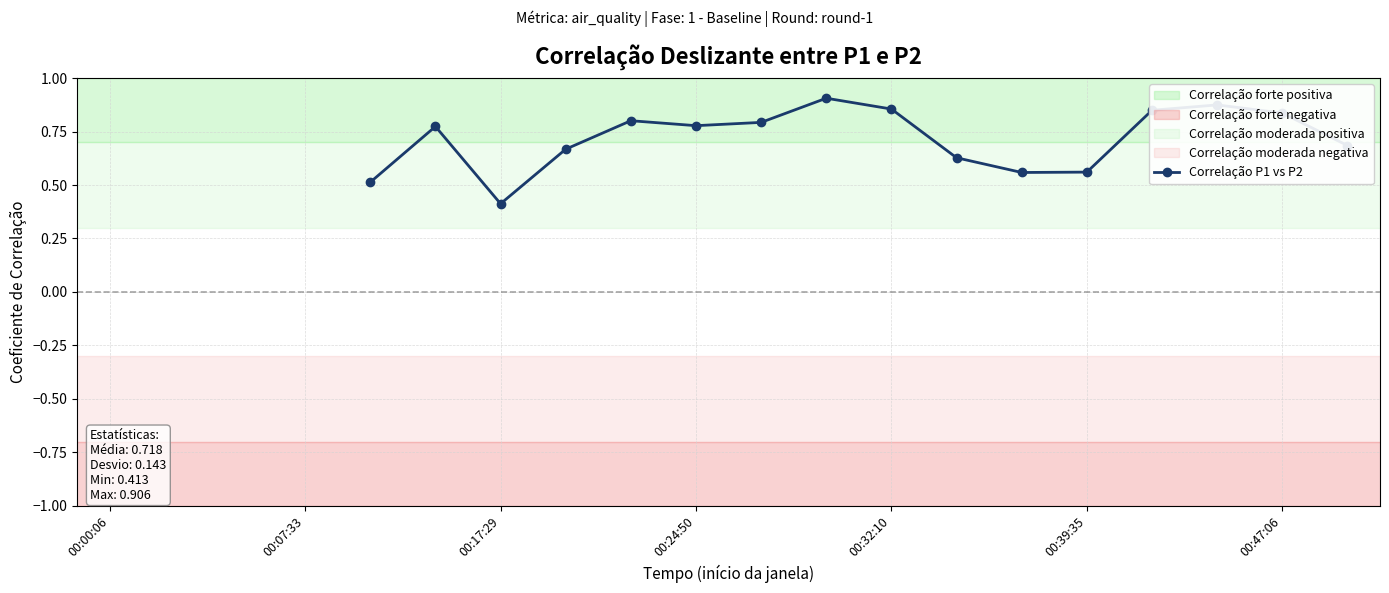

What is the greatest value displayed?

0.9